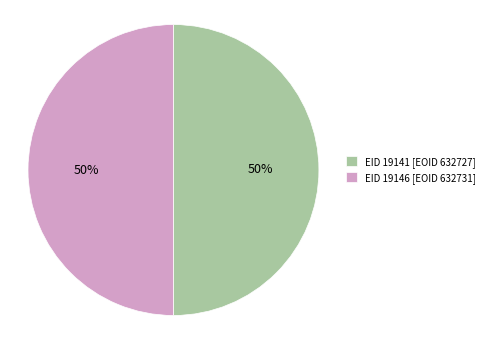

How many segments does this pie chart have?

2